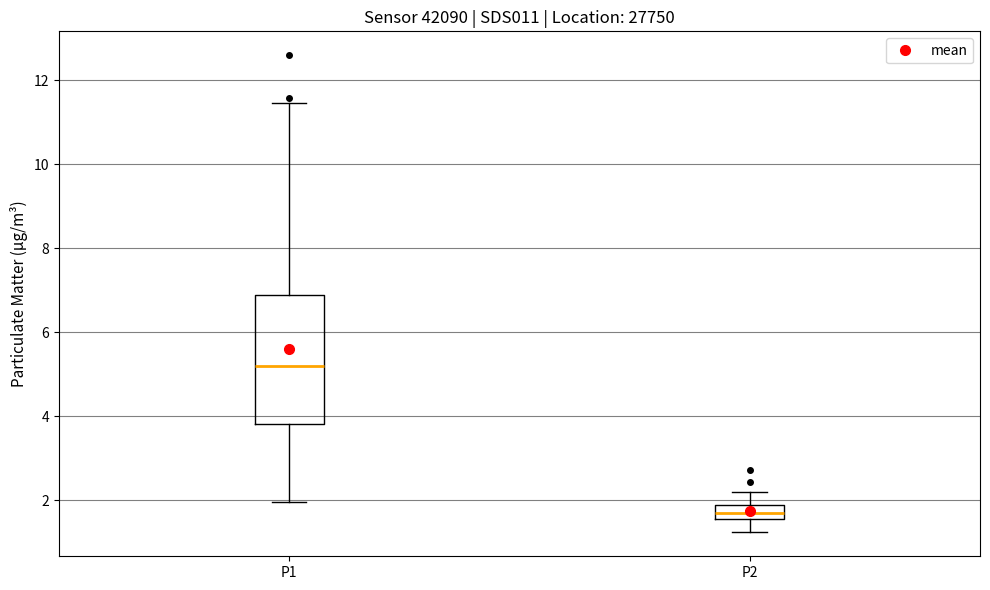

Reading left to right, read every box against the y-axis: the position of its median line, the range the box covers, and the ends of its whiskers. The values are not printed on the chart, so give them approximately, as read against the axis.

P1: median 5.2, box 3.8 to 6.8, whiskers 2.0 to 11.4
P2: median 1.6 (inside the box), box 1.6 to 1.8, whiskers 1.2 to 2.2